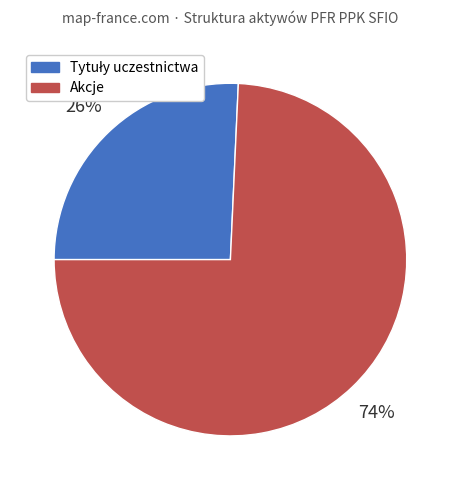

True or false: Akcje accounts for 74% of the total.

True